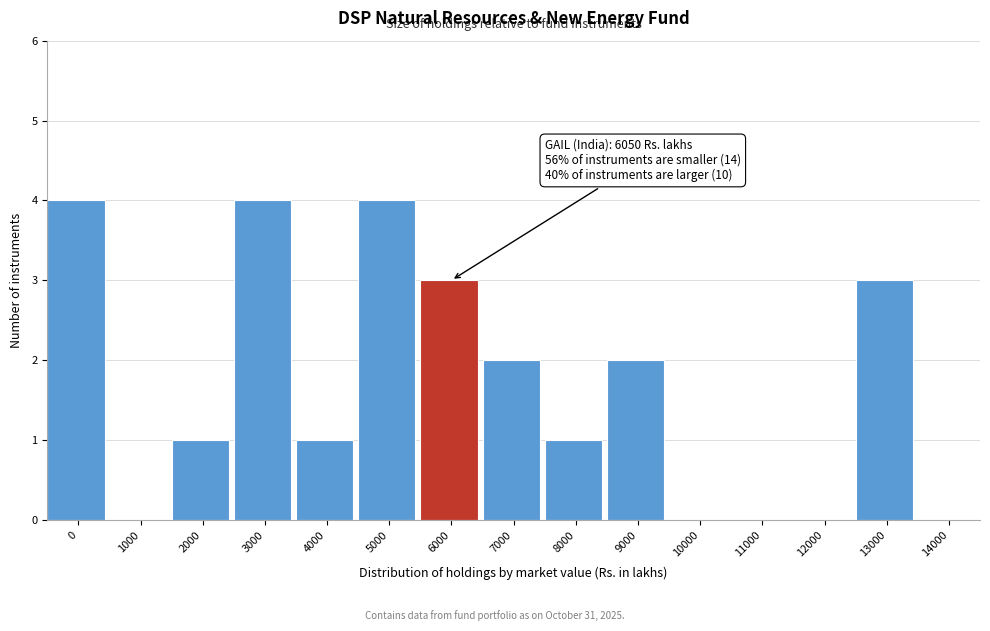

Reading left to right, list all the values displayed in this chart.

0=4	1000=0	2000=1	3000=4	4000=1	5000=4	6000=3	7000=2	8000=1	9000=2	10000=0	11000=0	12000=0	13000=3	14000=0